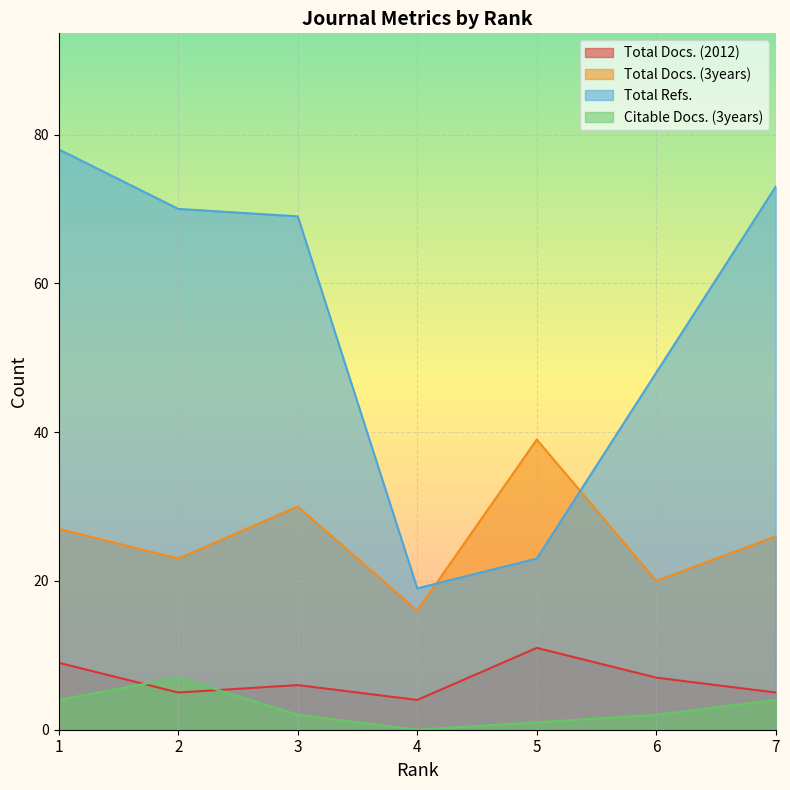

True or false: Citable Docs. (3years) and Total Refs. cross at least once.

False